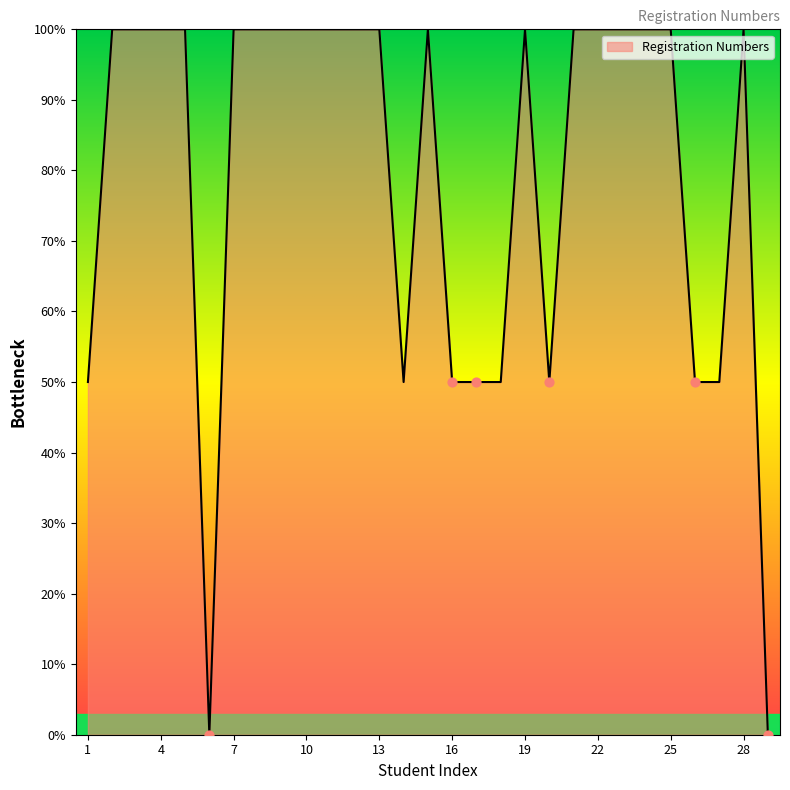

What is the greatest value displayed?

100.0